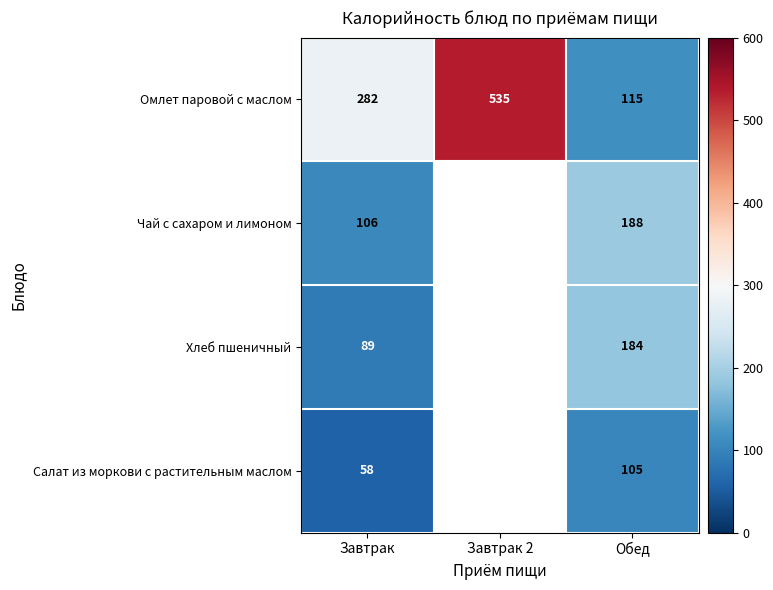

What is the total value across all series at Обед?

592